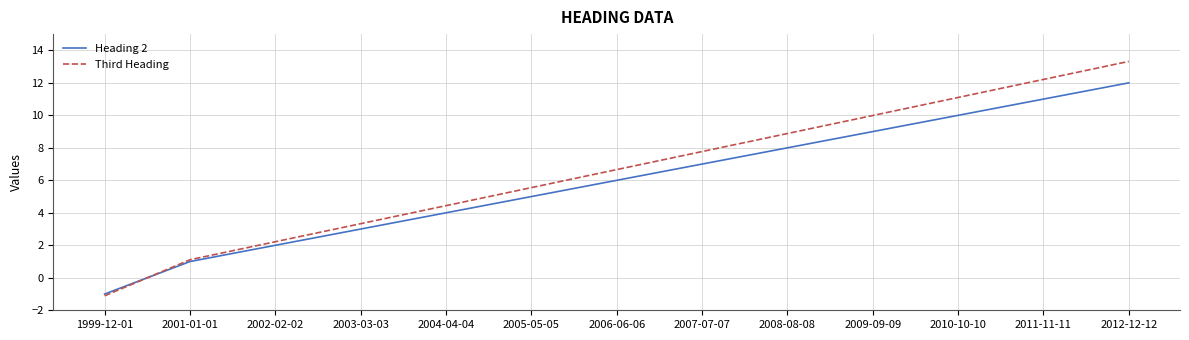

At which category is the sum across all series the highest?

2012-12-12